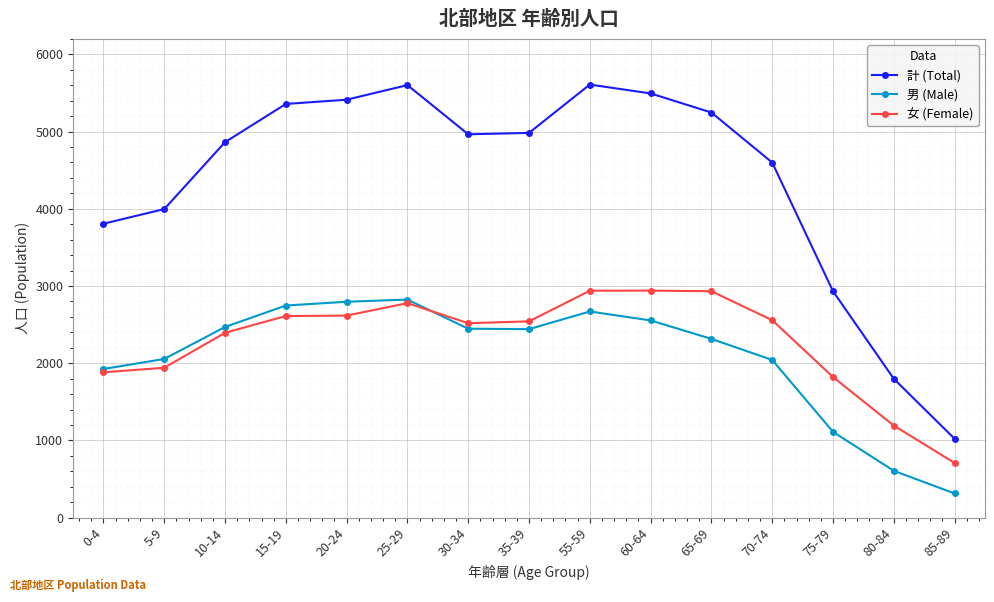

True or false: 男 (Male) has a value of 2055 at 5-9.

True